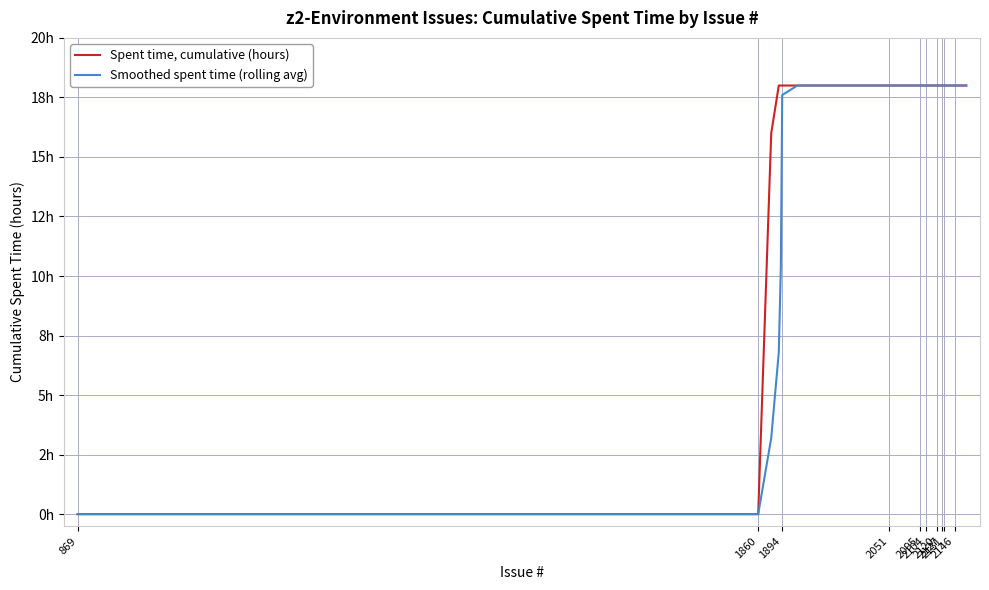

Is this an area chart (filled region under the line)?

No